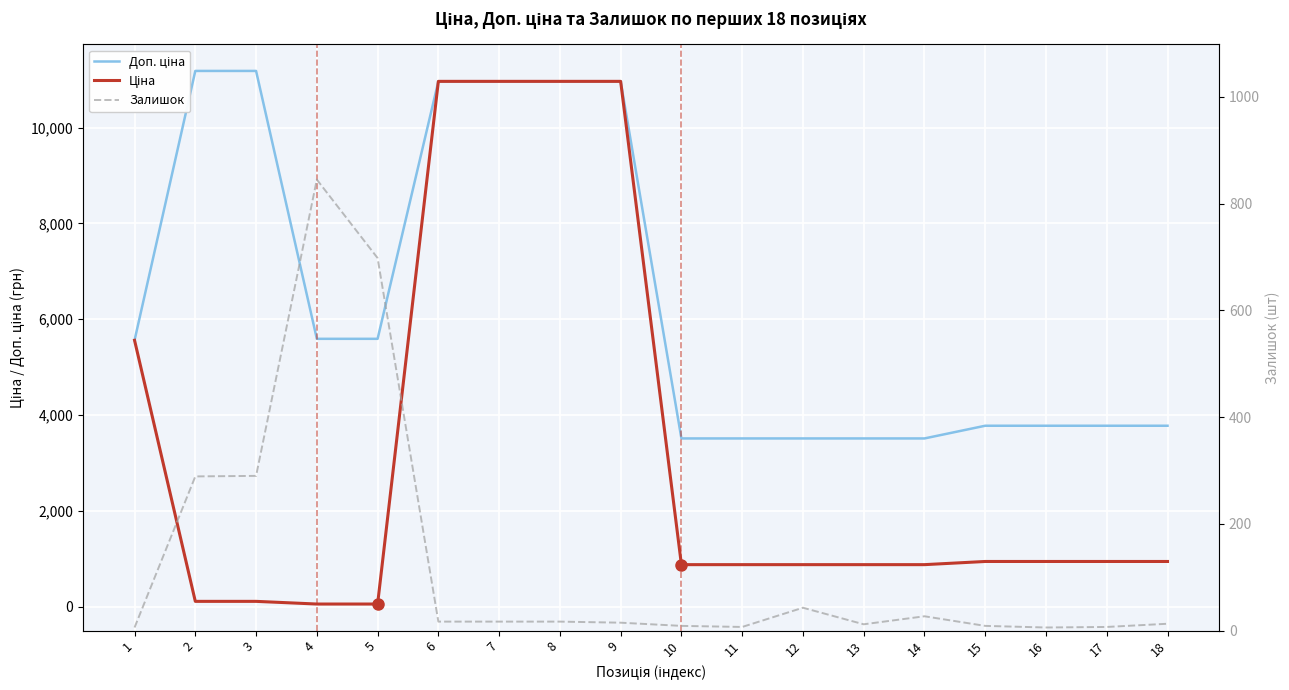

Where is Доп. ціна nearest to the value 7346?

4